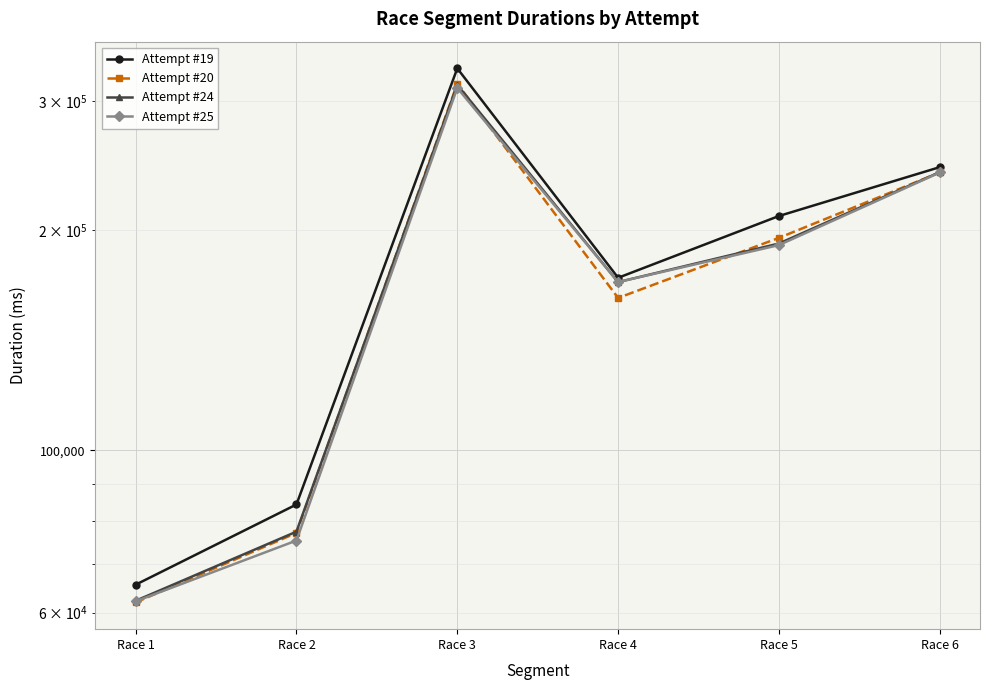

True or false: Attempt #19 and Attempt #20 cross at least once.

False